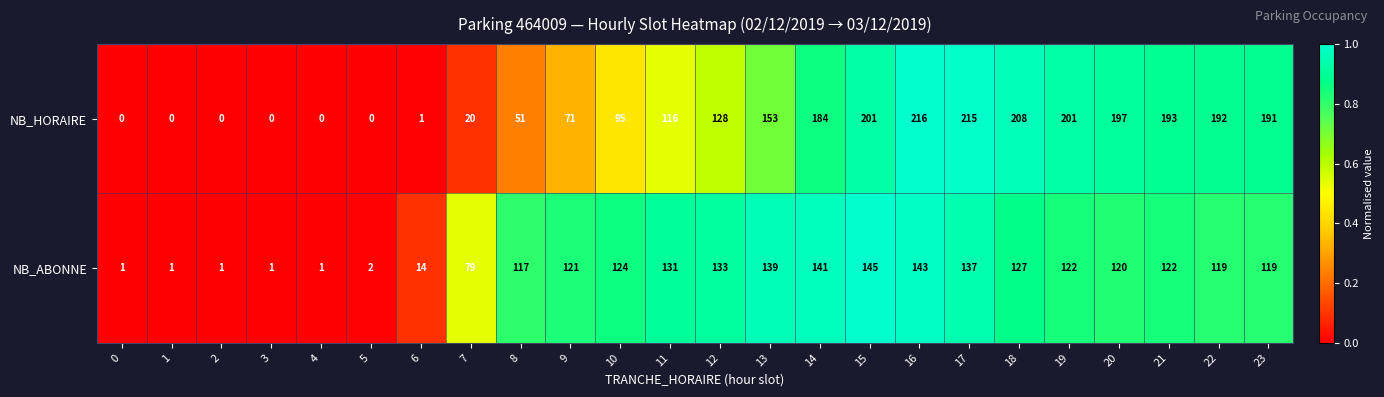

What is the difference between the highest and lowest values at 13?

14